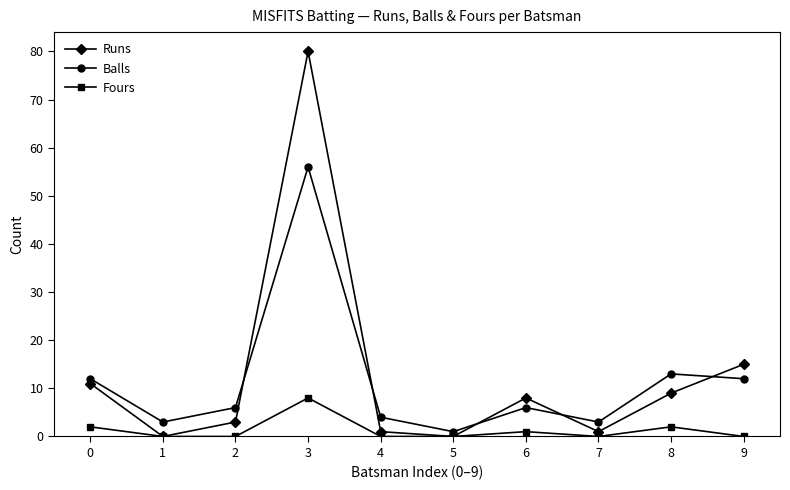

What are all the series names shown in the legend?

Runs, Balls, Fours